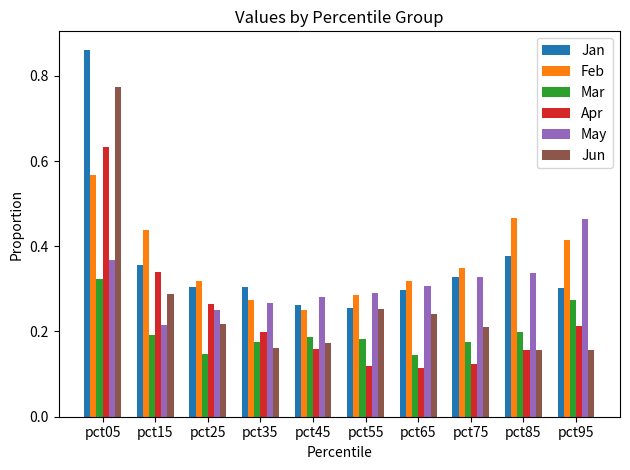

At which category is the sum across all series the highest?

pct05